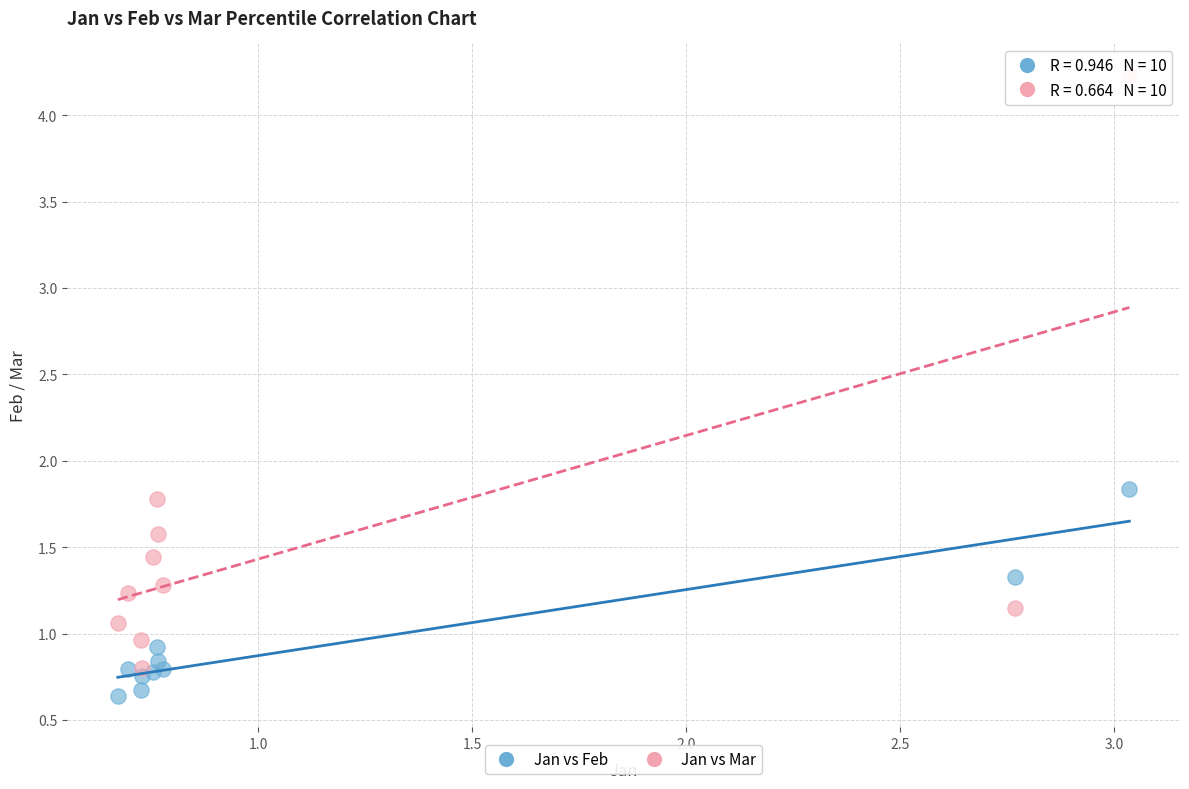

Which series has the largest Y range (max minus min)?

Jan vs Mar